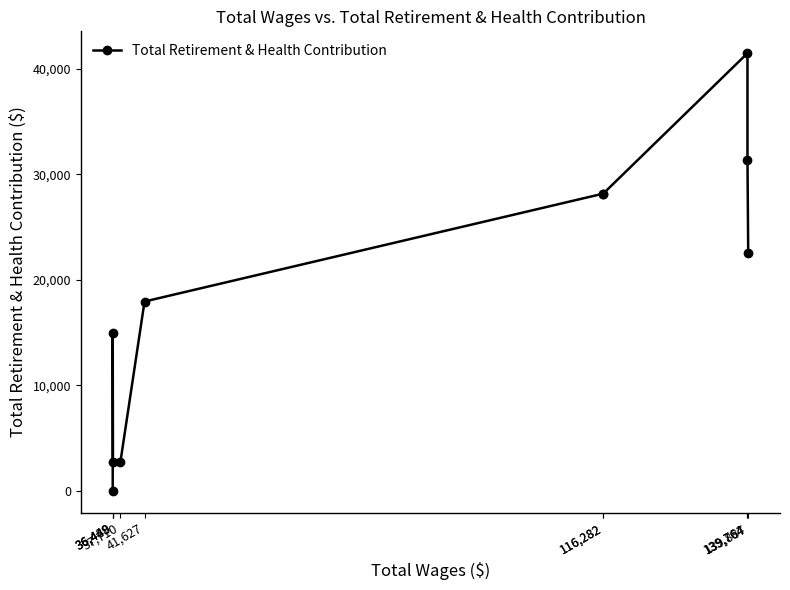

Reading left to right, what are all the values shown in this chart?

139,887=22525	139,764=31371	139,764=41464	116,282=28157	116,282=28157	41,627=17938	37,710=2775	36,488=2685	36,449=14922	36,449=0